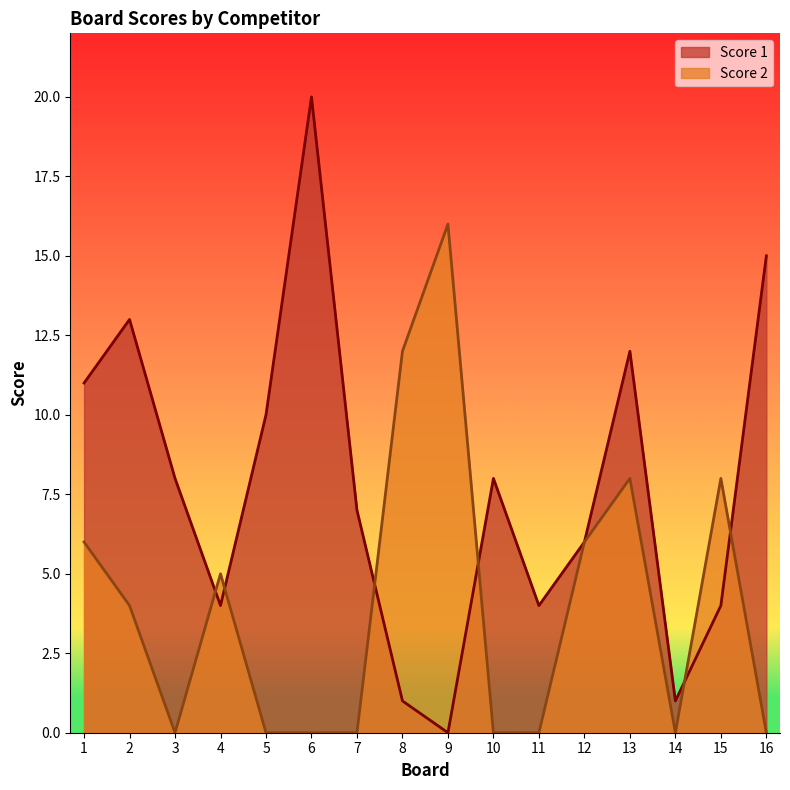

Which category has the highest value across all series?

6